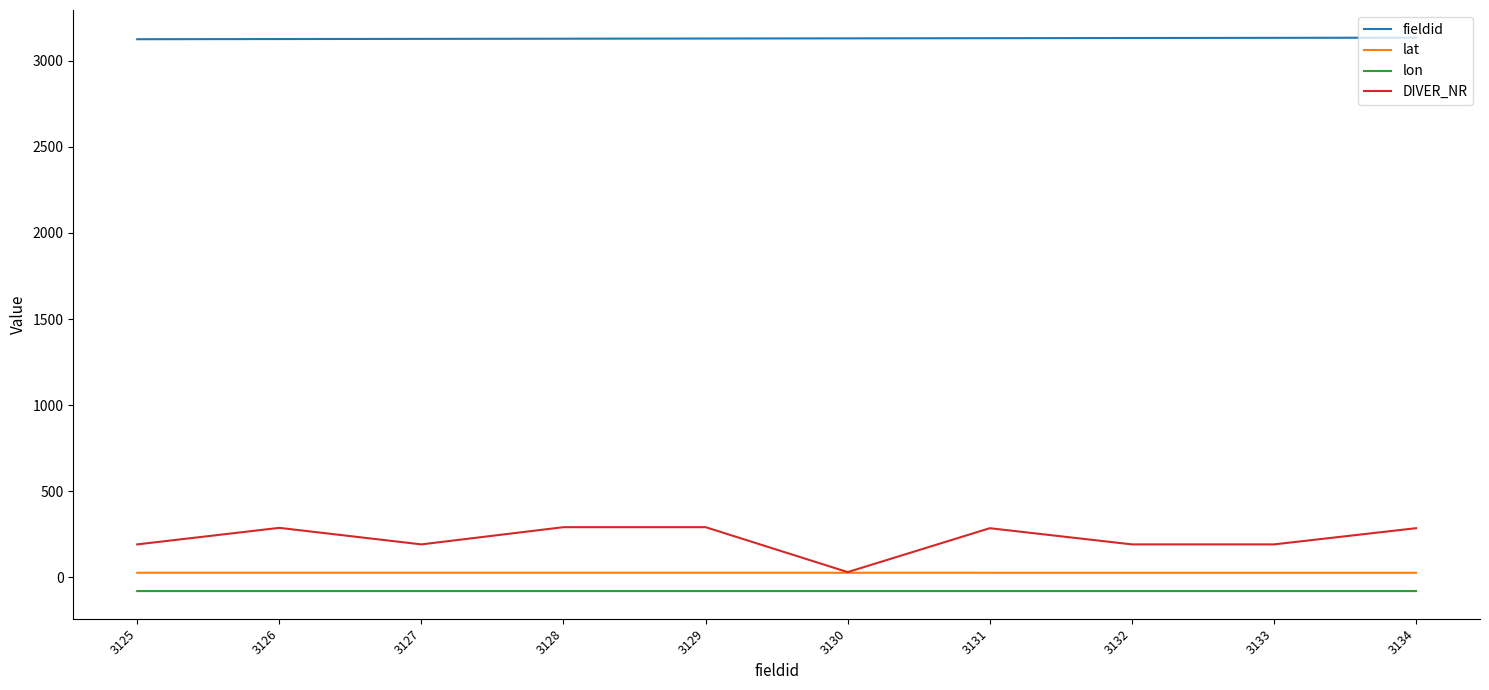

What is the maximum value shown in the chart?

3134.0